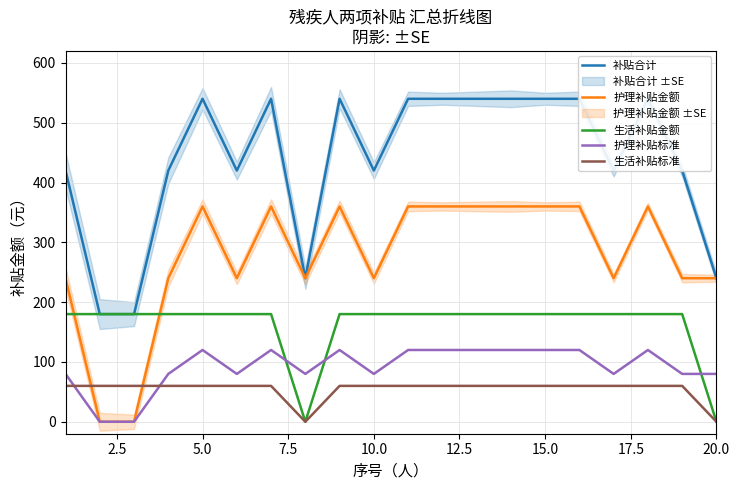

How many lines are shown in the chart?

5